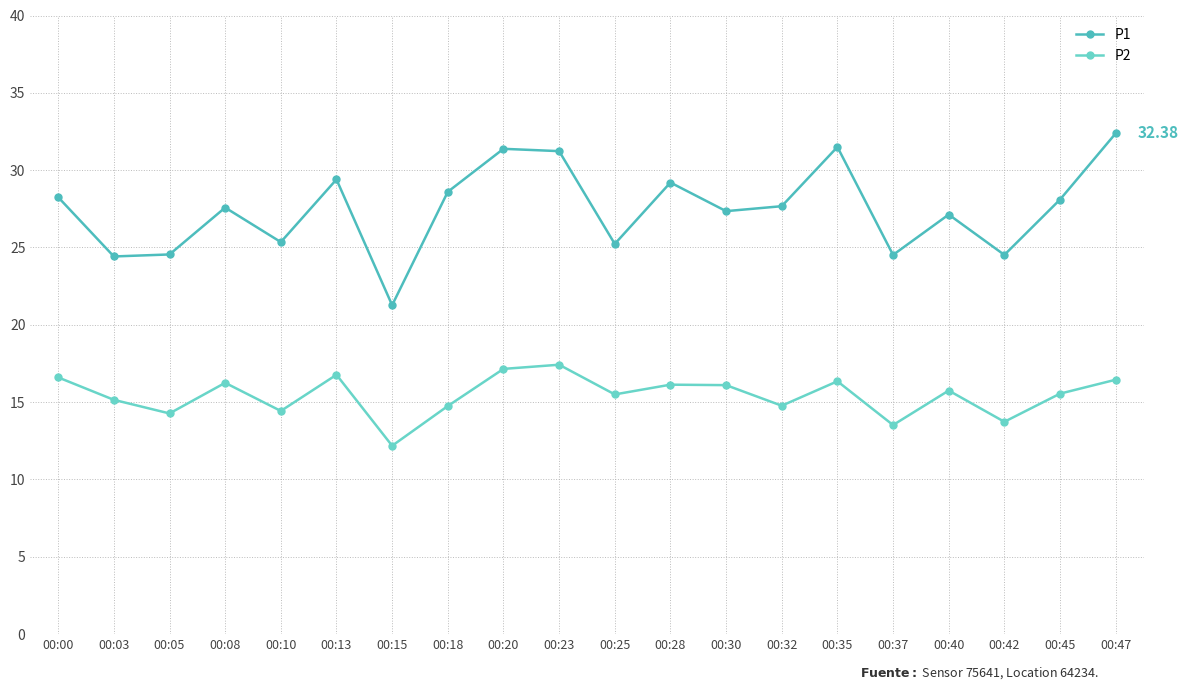

At which label does P2 first exceed 15?

00:00